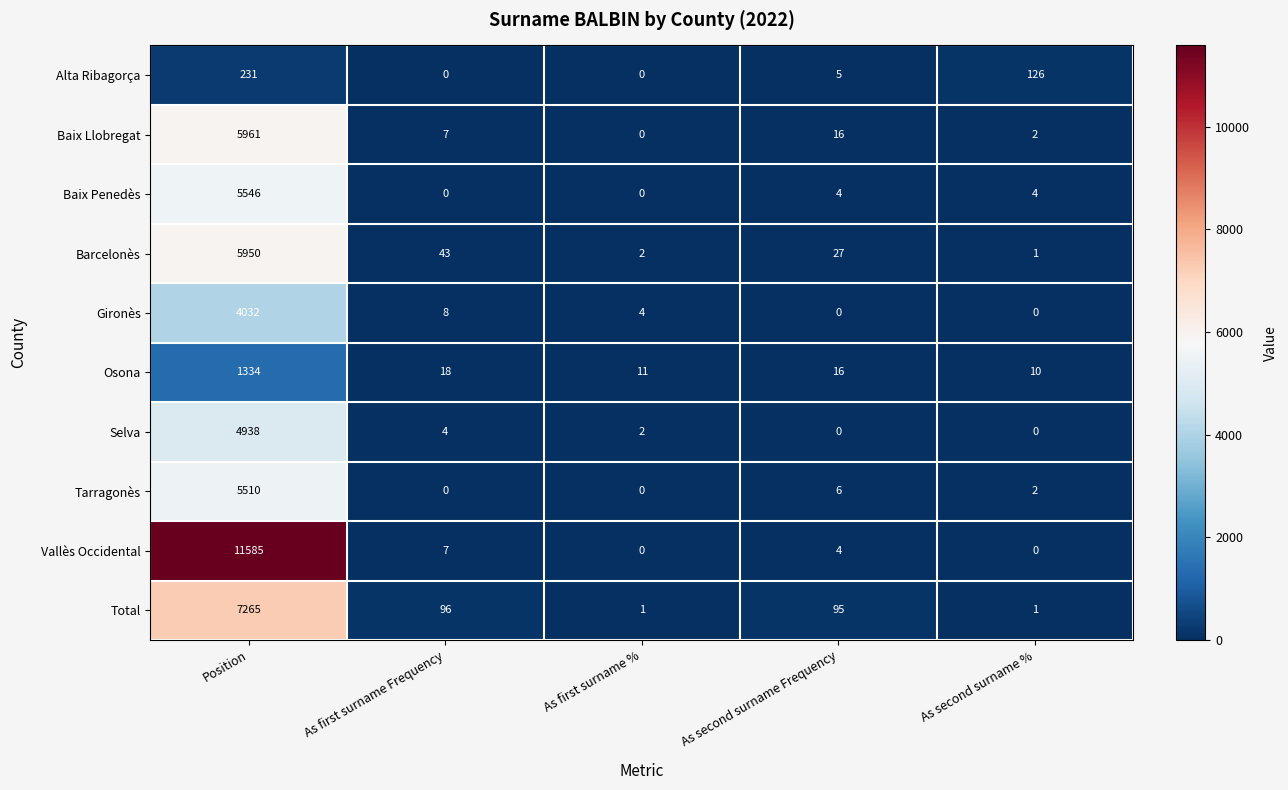

At which label is Vallès Occidental closest to 5792?

As first surname Frequency